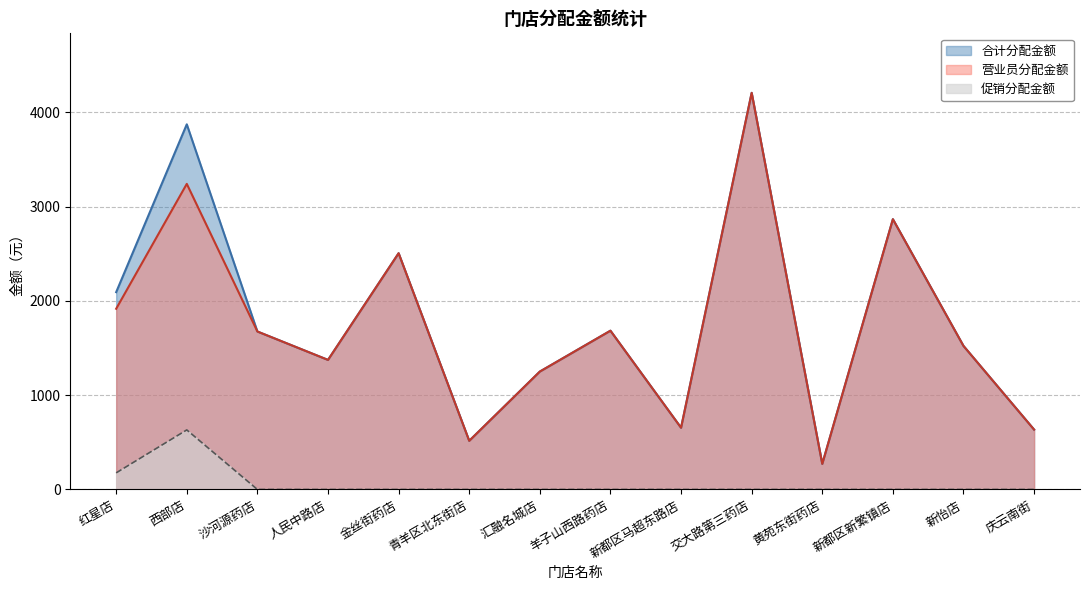

Reading left to right, extract all data points from this chart.

营业员分配金额: 1916.5	3240.9	1675.2	1374.0	2505.5	516.1	1250.4	1683.8	654.7	4206.5	271.4	2866.4	1522.3	634.8
促销分配金额: 176.1	631.6	0.0	0.0	0.0	0.0	0.0	0.0	0.0	0.0	0.0	0.0	0.0	0.0
合计分配金额: 2092.6	3872.5	1675.2	1374.0	2505.5	516.1	1250.4	1683.8	654.7	4206.5	271.4	2866.4	1522.3	634.8